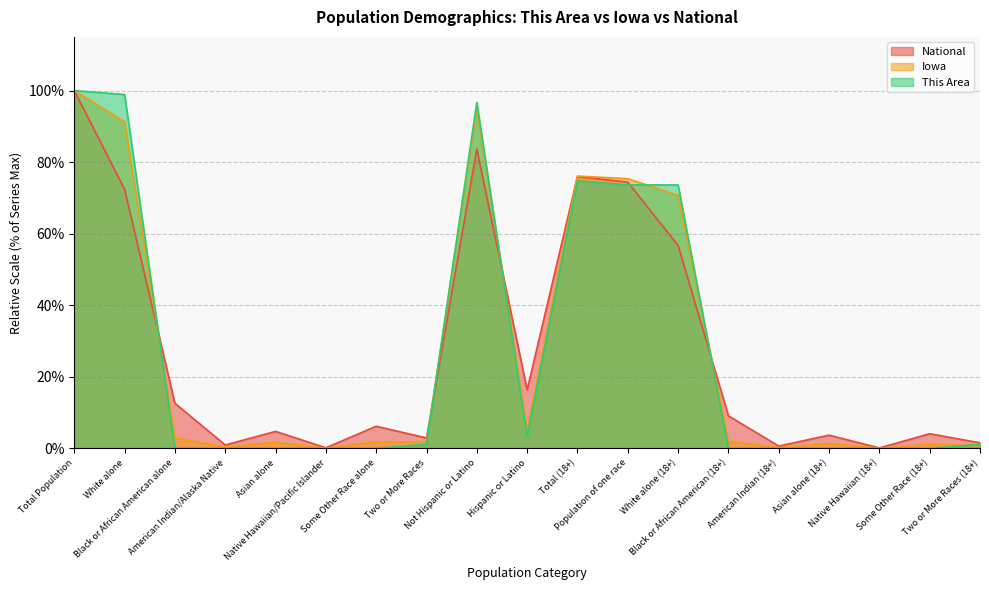

After their last crossing, which series has the higher values: Iowa or National?

National